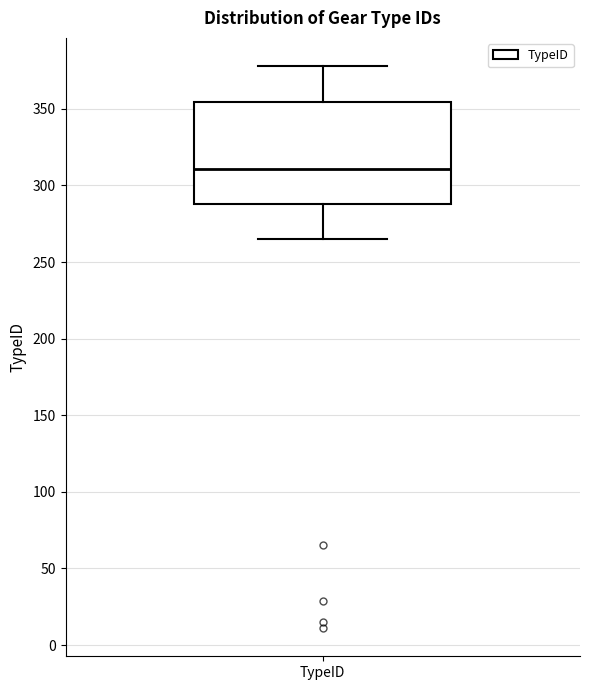

Transcribe this box plot: give where the median line is, the range the box spans, and where the two whiskers end, as read against the y-axis. The values are not printed on the chart, so give them approximately, as read against the axis.

median 310, box 290 to 355, whiskers 265 to 380